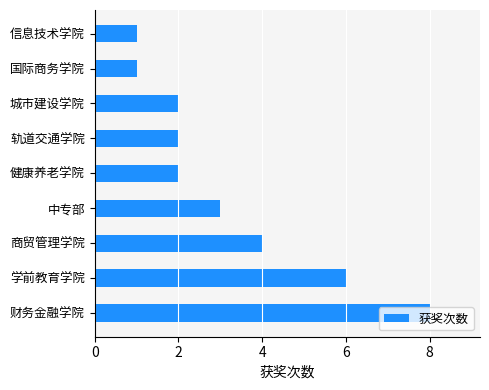

True or false: the data shows 1 at 信息技术学院.

True